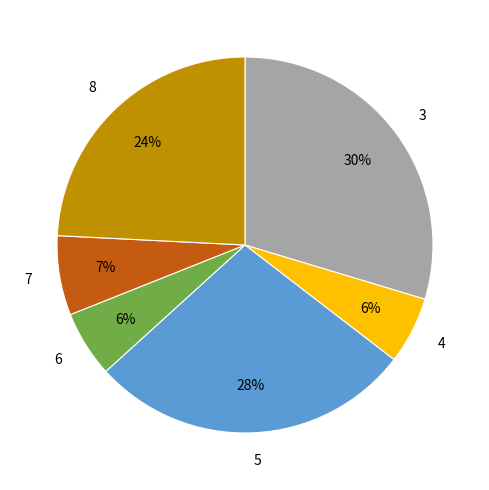

To the nearest percent, what is the difference between the 4 and 8 slice percentages?

18%